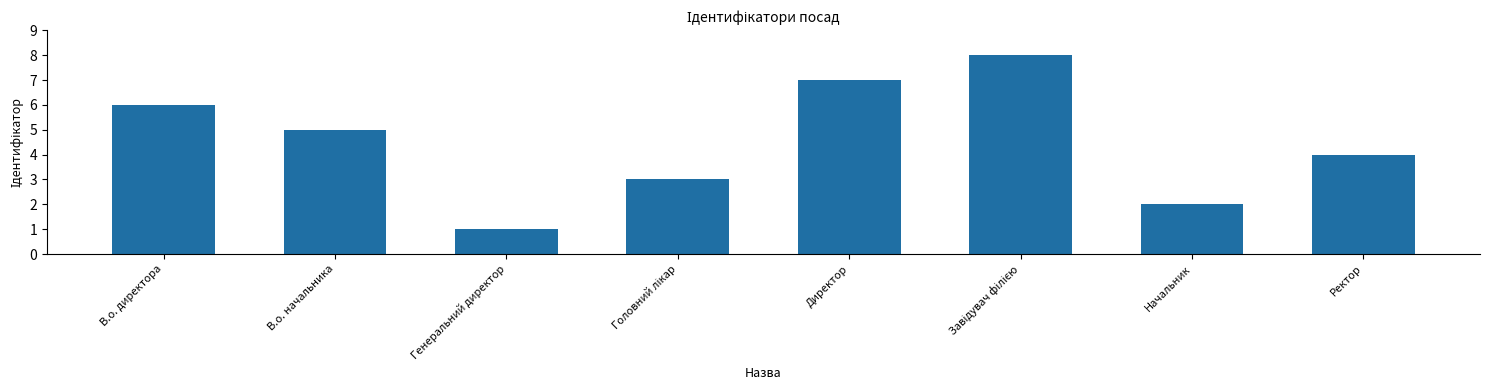

What position from the left is В.о. начальника?

2